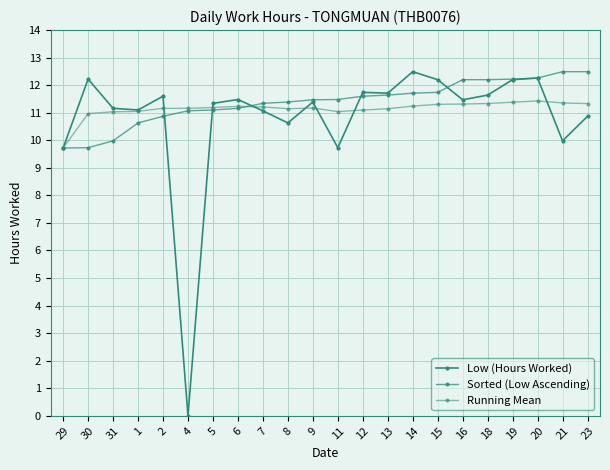

How many lines are shown in the chart?

3